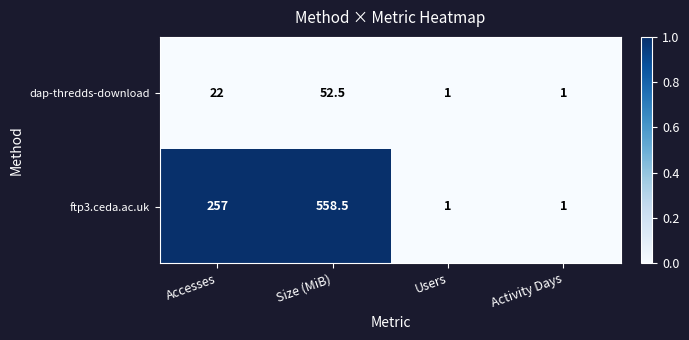

Which series has the widest spread of values?

ftp3.ceda.ac.uk